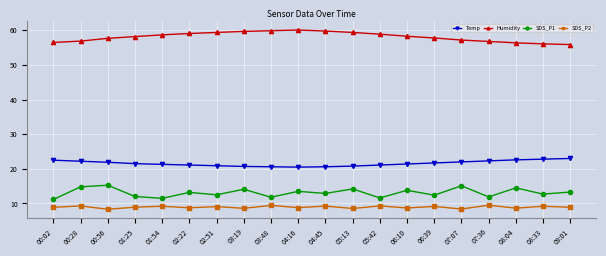

What is the label of the 12th point from the left?

05:13